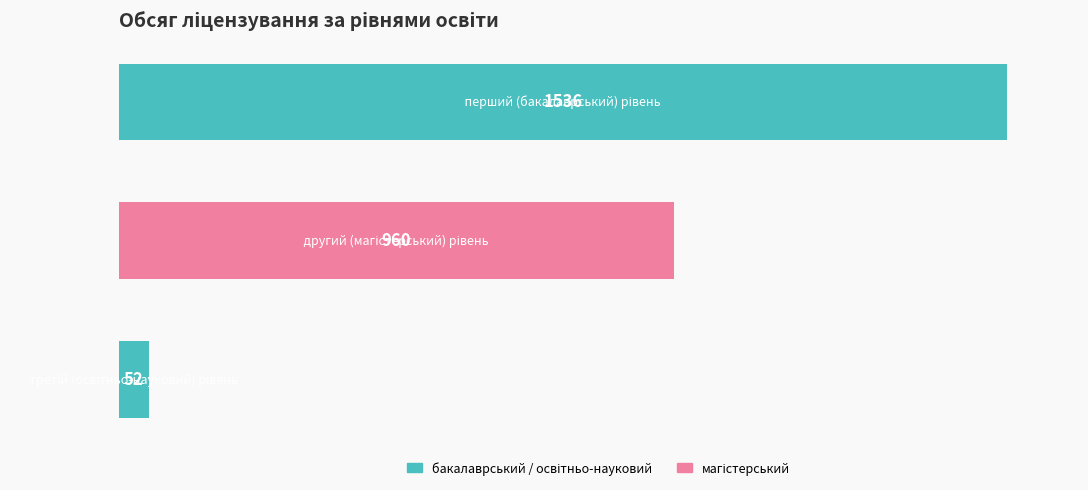

Reading top to bottom, transcribe all the data shown in this chart.

1536	960	52